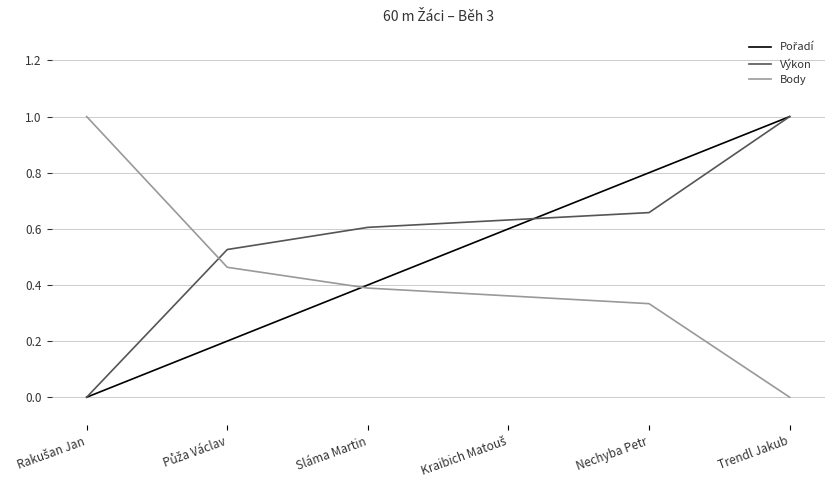

At which category is the sum across all series the highest?

Trendl Jakub